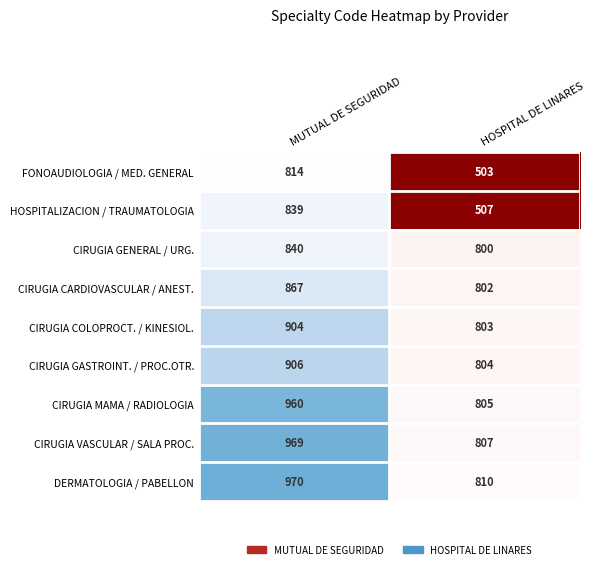

What is the smallest value displayed?

503